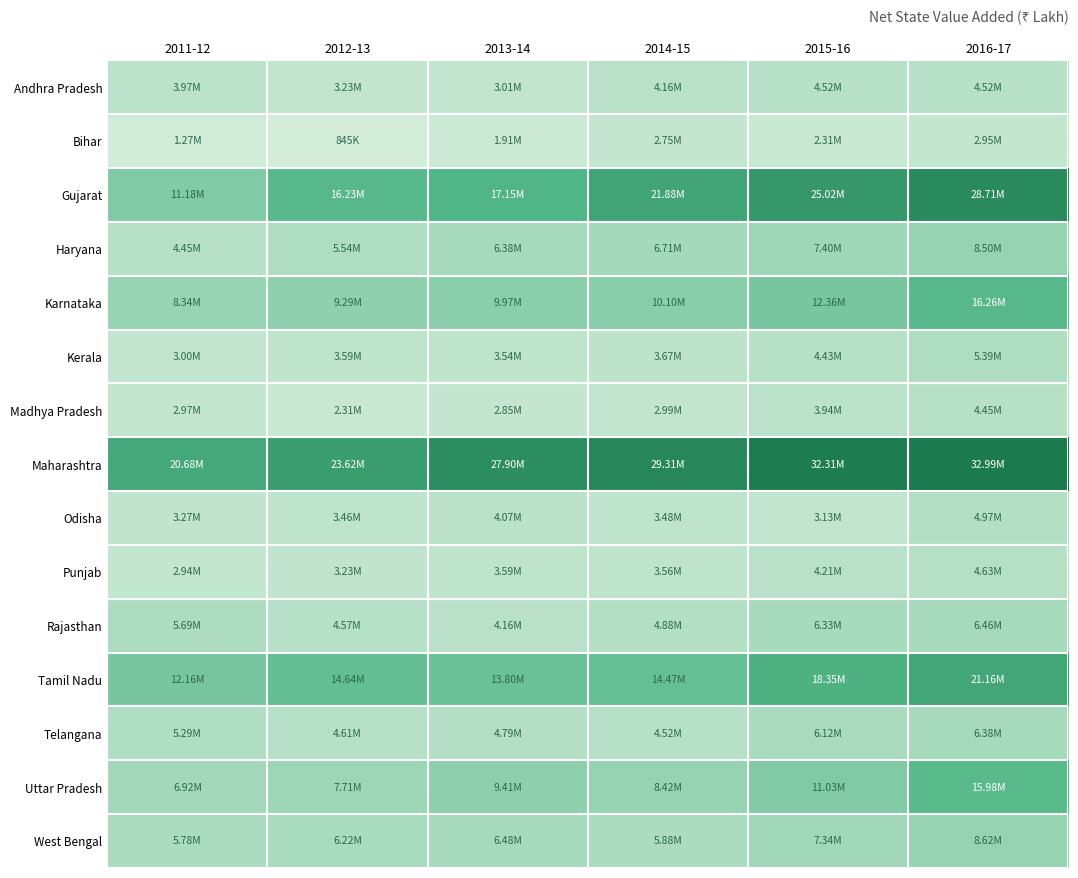

Reading left to right, transcribe all the data shown in this chart.

Andhra Pradesh: 2011-12=3969153	2012-13=3227857	2013-14=3007189	2014-15=4161426	2015-16=4522177	2016-17=4520568
Bihar: 2011-12=1268069	2012-13=844985	2013-14=1907324	2014-15=2752337	2015-16=2313799	2016-17=2950066
Gujarat: 2011-12=11184924	2012-13=16227678	2013-14=17149902	2014-15=21878104	2015-16=25017026	2016-17=28706821
Haryana: 2011-12=4454729	2012-13=5544670	2013-14=6381731	2014-15=6706794	2015-16=7402604	2016-17=8501089
Karnataka: 2011-12=8343501	2012-13=9292604	2013-14=9971262	2014-15=10098361	2015-16=12358288	2016-17=16256230
Kerala: 2011-12=3000616	2012-13=3587813	2013-14=3540229	2014-15=3673903	2015-16=4425392	2016-17=5394018
Madhya Pradesh: 2011-12=2967896	2012-13=2313456	2013-14=2852777	2014-15=2988587	2015-16=3942866	2016-17=4453970
Maharashtra: 2011-12=20680409	2012-13=23615815	2013-14=27902218	2014-15=29307439	2015-16=32311065	2016-17=32994630
Odisha: 2011-12=3273608	2012-13=3459143	2013-14=4067727	2014-15=3475553	2015-16=3129081	2016-17=4967037
Punjab: 2011-12=2940858	2012-13=3233573	2013-14=3591007	2014-15=3561722	2015-16=4212168	2016-17=4633032
Rajasthan: 2011-12=5689422	2012-13=4570746	2013-14=4158507	2014-15=4875962	2015-16=6329184	2016-17=6460246
Tamil Nadu: 2011-12=12163483	2012-13=14643962	2013-14=13795257	2014-15=14470977	2015-16=18350184	2016-17=21164450
Telangana: 2011-12=5292515	2012-13=4610226	2013-14=4785738	2014-15=4515593	2015-16=6118295	2016-17=6380150
Uttar Pradesh: 2011-12=6919442	2012-13=7714453	2013-14=9412844	2014-15=8421491	2015-16=11031061	2016-17=15980178
West Bengal: 2011-12=5780269	2012-13=6215030	2013-14=6479909	2014-15=5880321	2015-16=7339443	2016-17=8618129